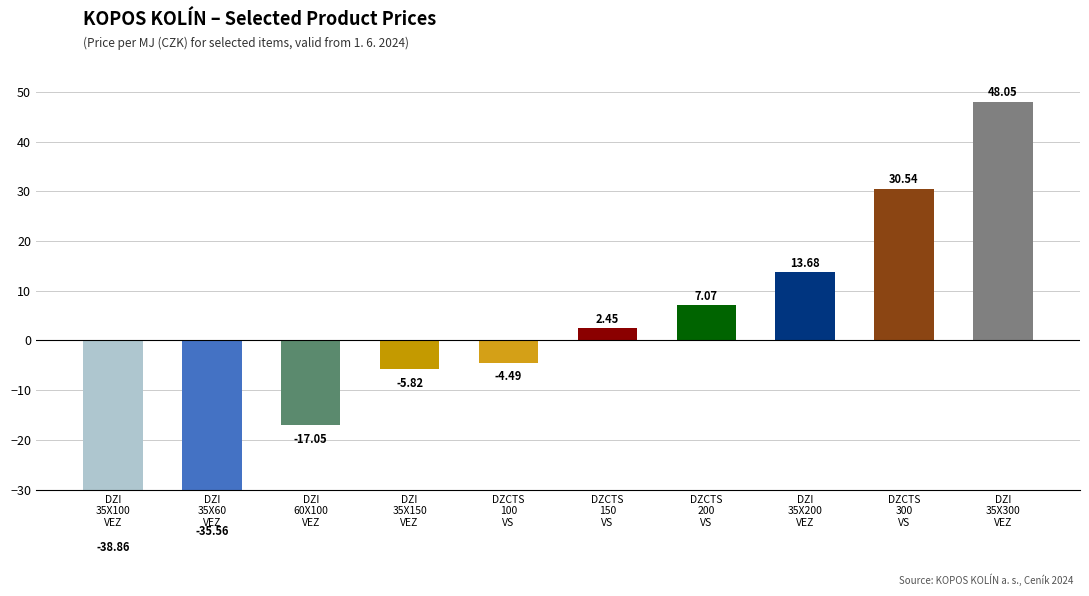

What is the approximate value at DZI
35X300
VEZ?

48.1